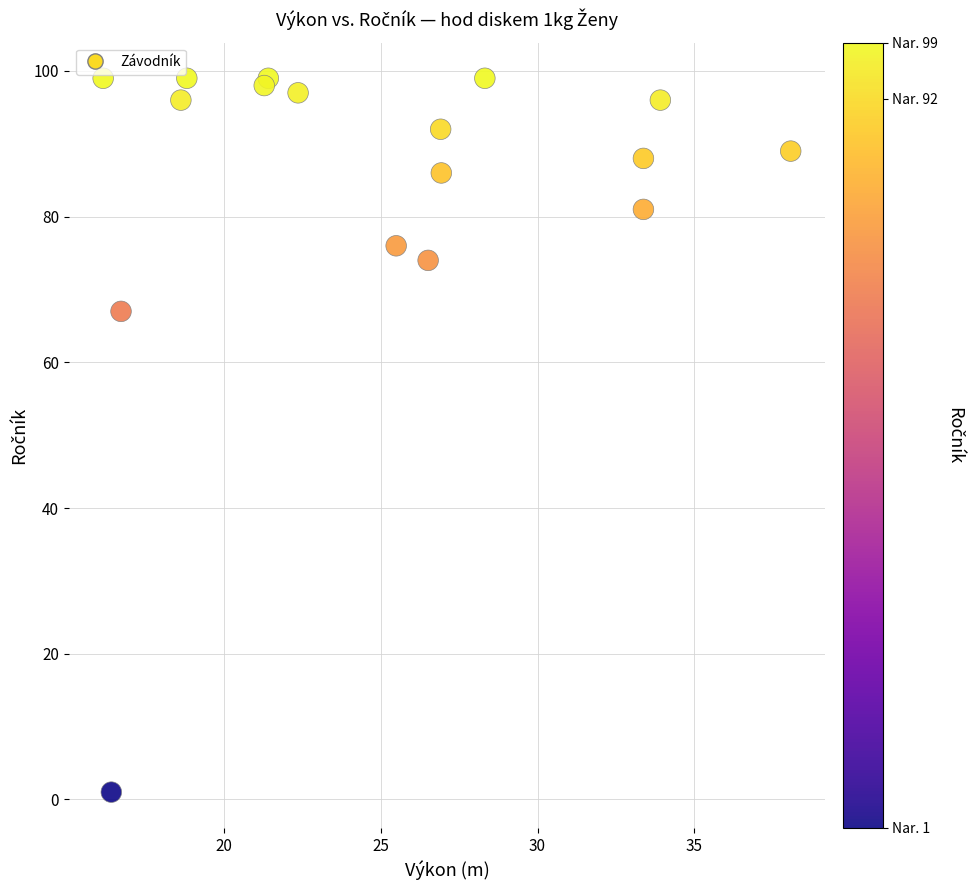

What Y value in the scatter plot is closest to 50?

67